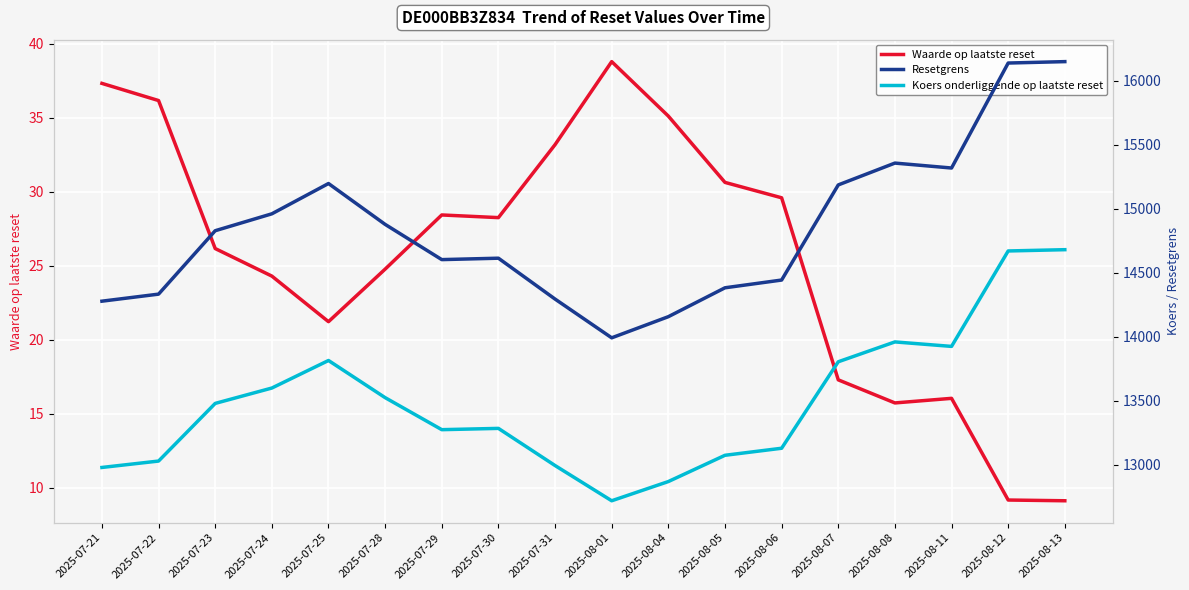

How many interior local valleys does the Koers onderliggende op laatste reset series have?

3